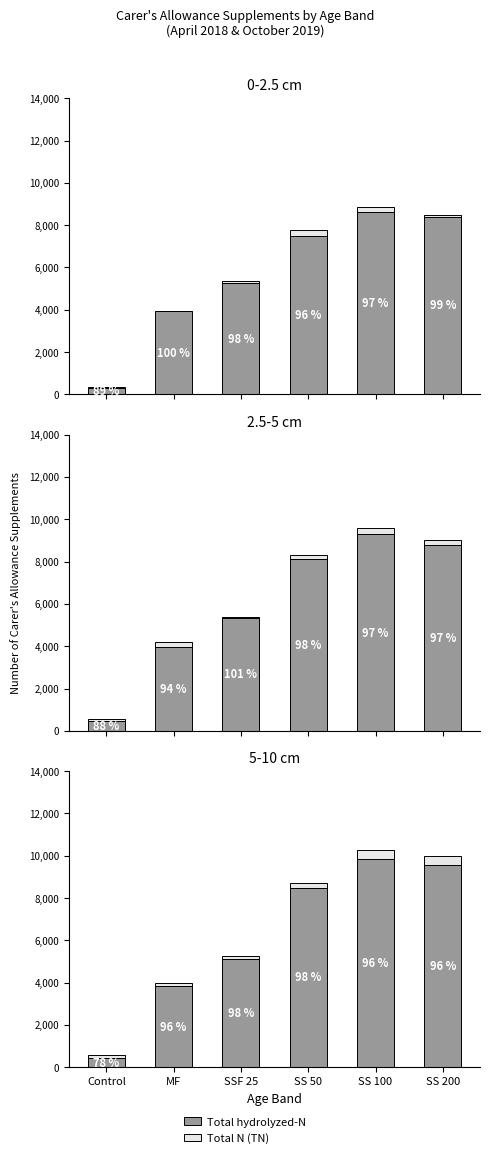

What is the spread (max minus min) of values at SS 50?

8290